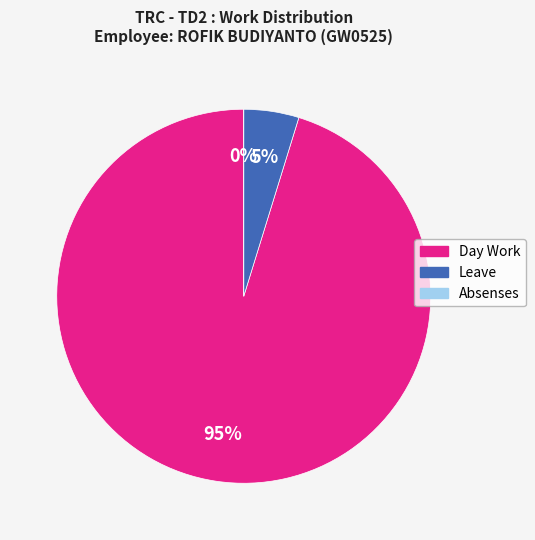

To the nearest percent, what portion does Leave represent?

5%